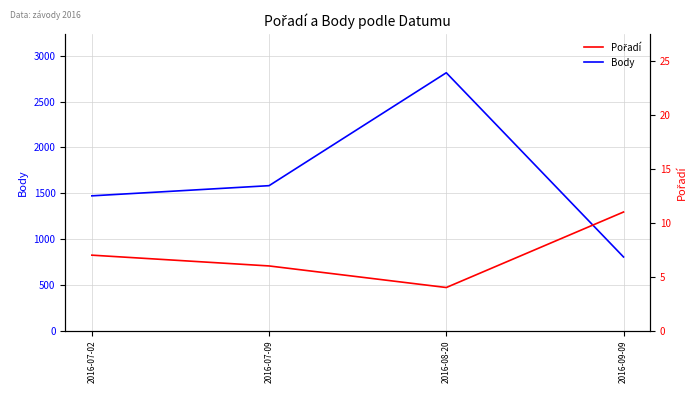

What is the average value of the Body series?

1668